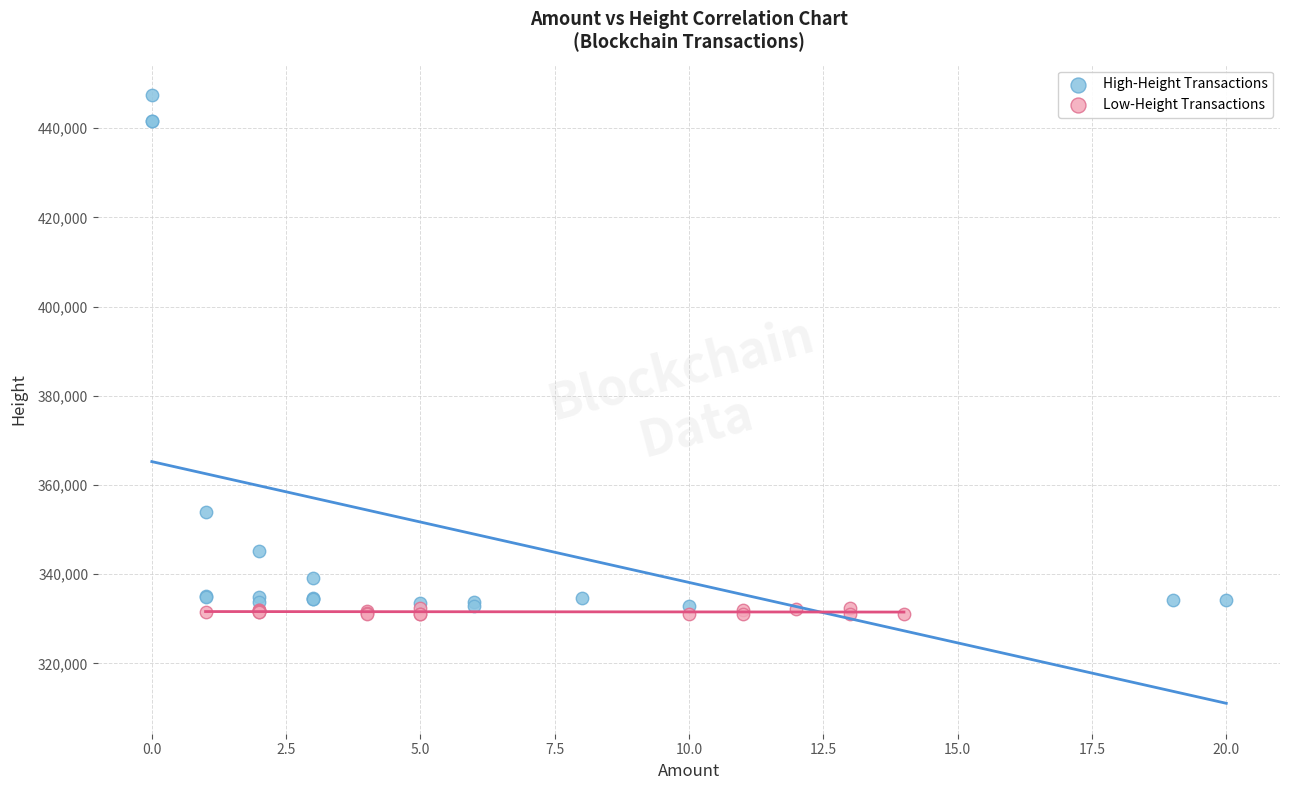

What are all the series names shown in the legend?

High-Height Transactions, Low-Height Transactions